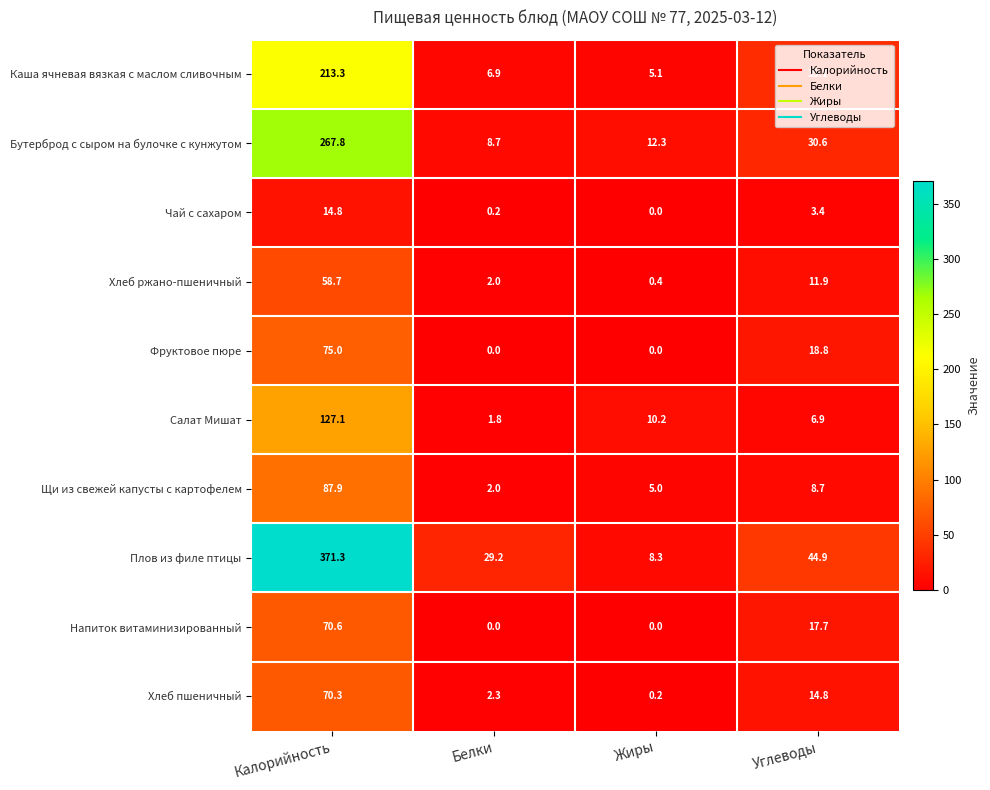

True or false: Каша ячневая вязкая с маслом сливочным has a value of 1.9 at Белки.

False